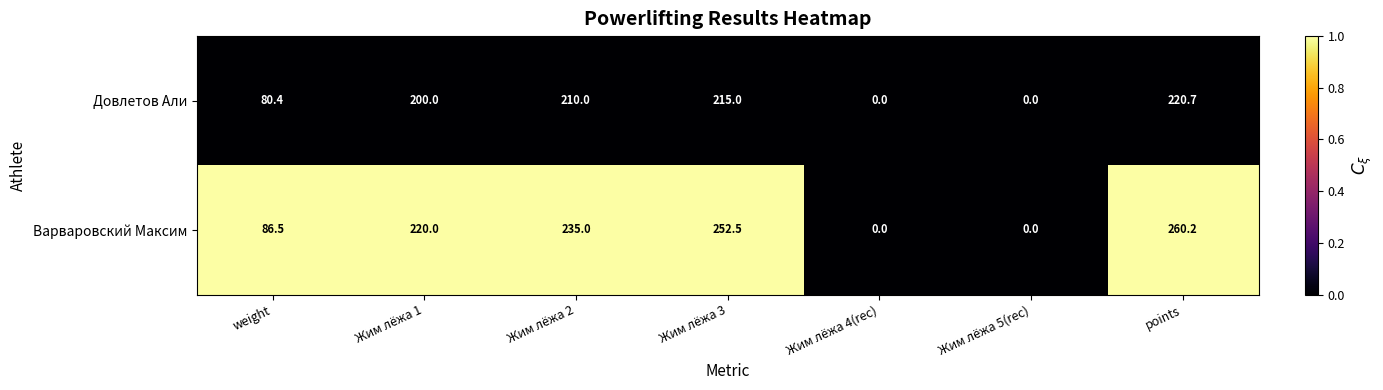

Where is Варваровский Максим nearest to the value 130?

weight